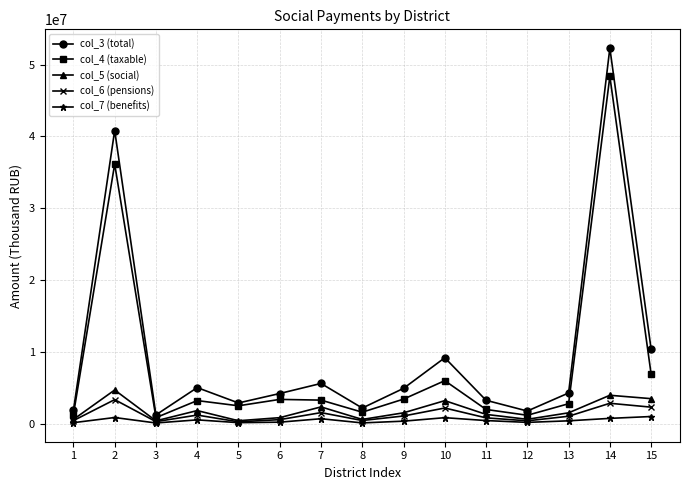

What is the greatest value displayed?

52299893.7